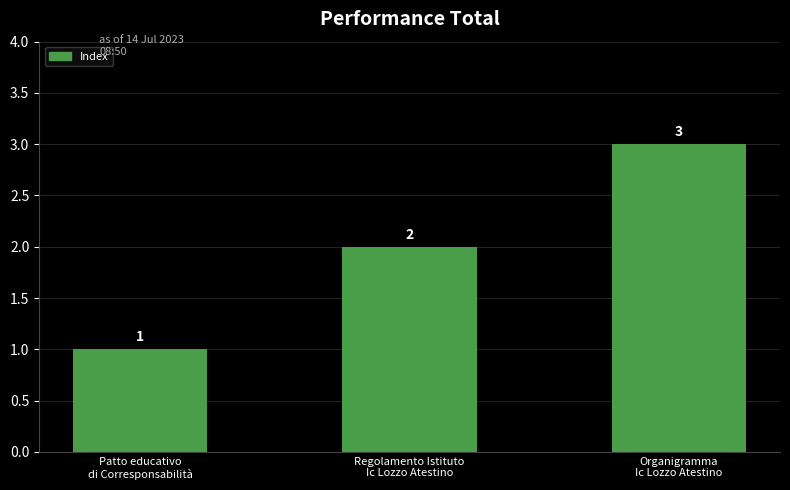

What is the change in value from Patto educativo
di Corresponsabilità to Organigramma
Ic Lozzo Atestino?

+2